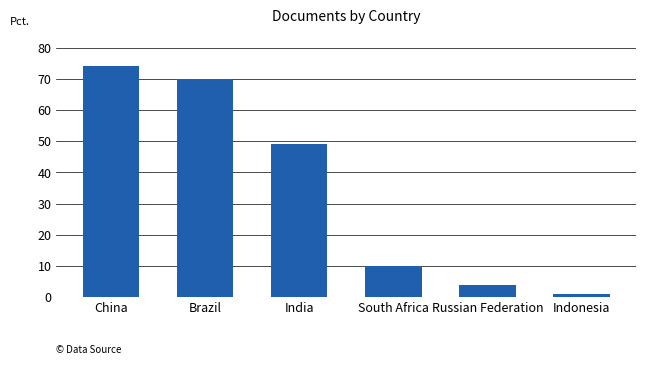

What is the smallest value displayed?

1